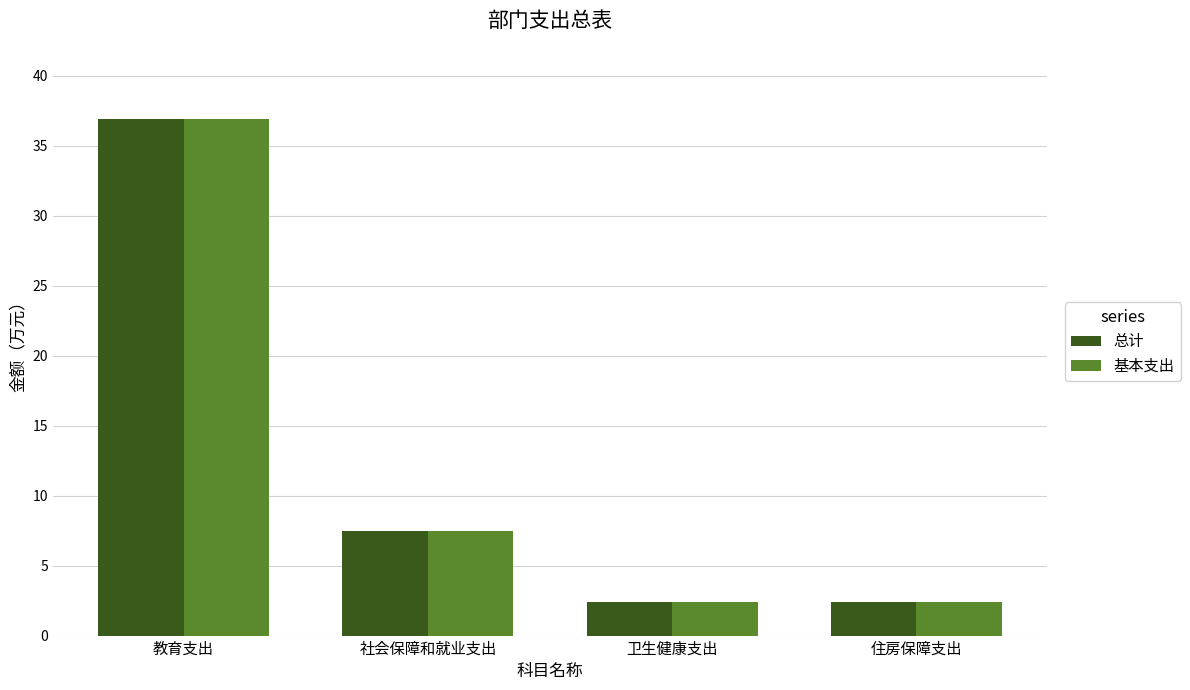

What position from the left is 教育支出?

1